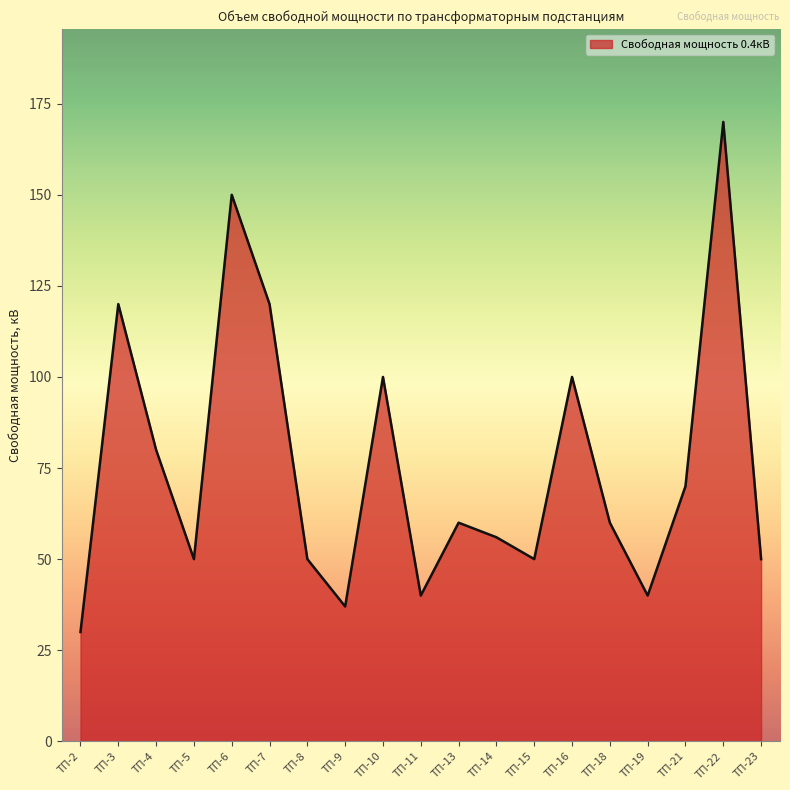

How many categories are shown in the chart?

19